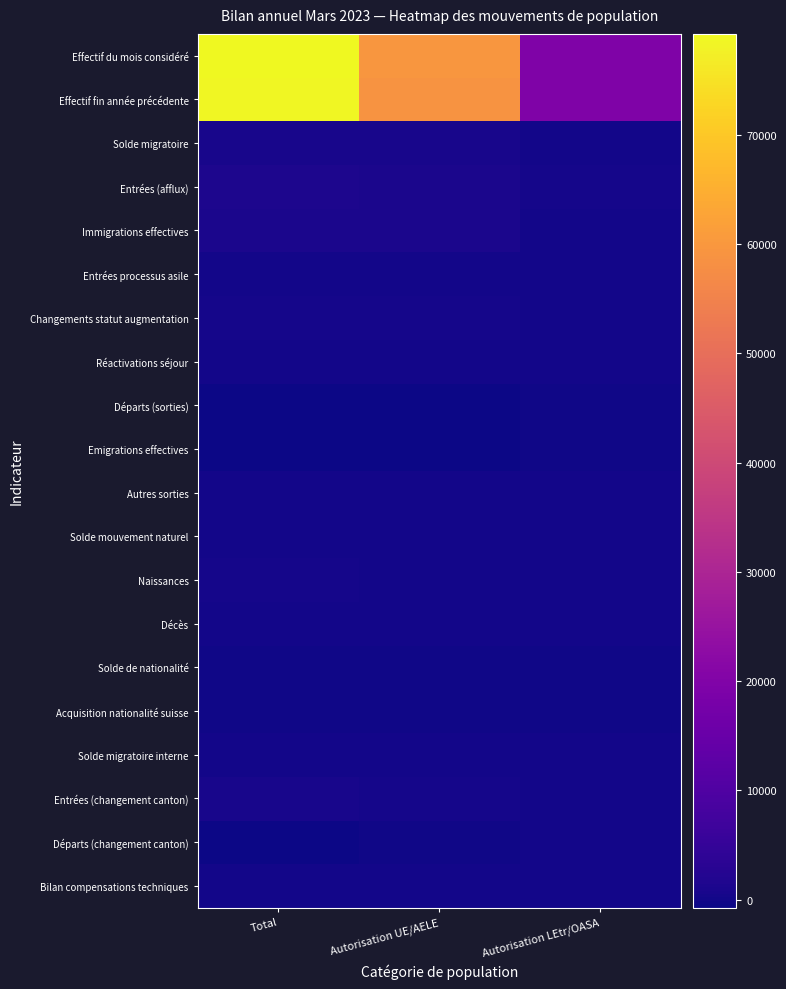

At how many categories does at least one series exceed 1734?

3